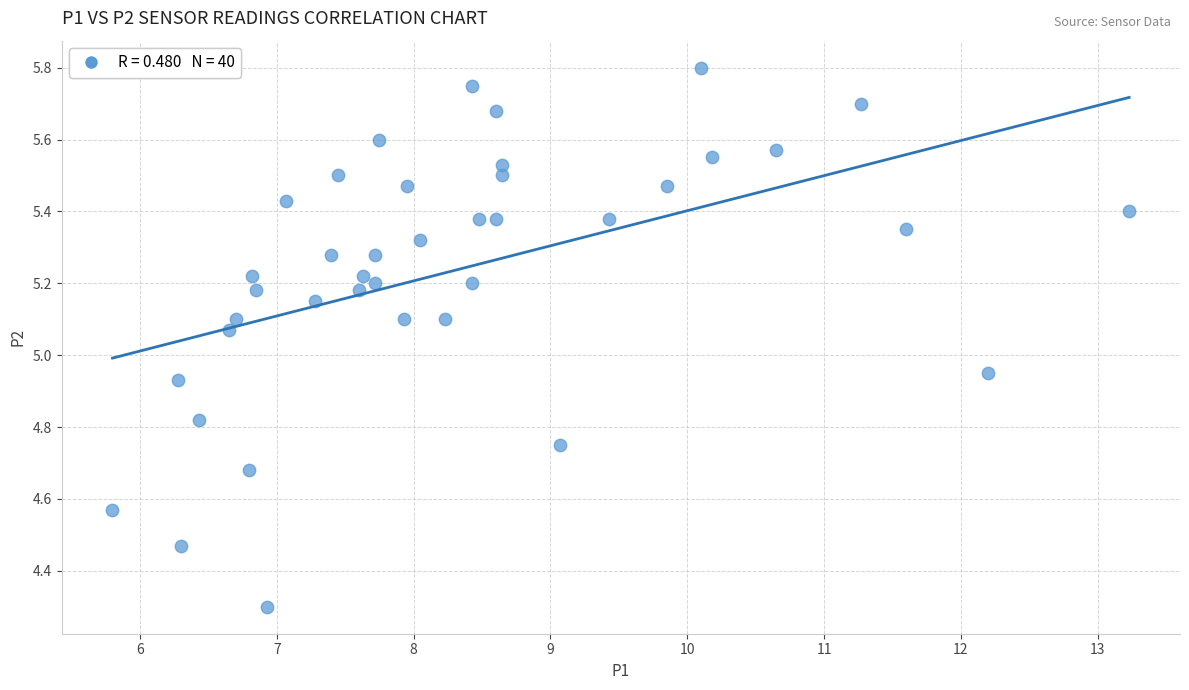

What is the range of X values (max minus min)?

7.4